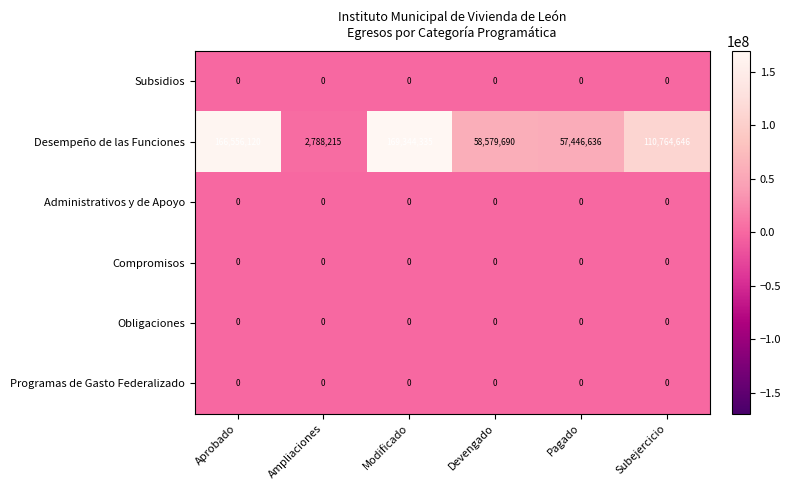

Which series has the largest total across all categories?

Desempeño de las Funciones